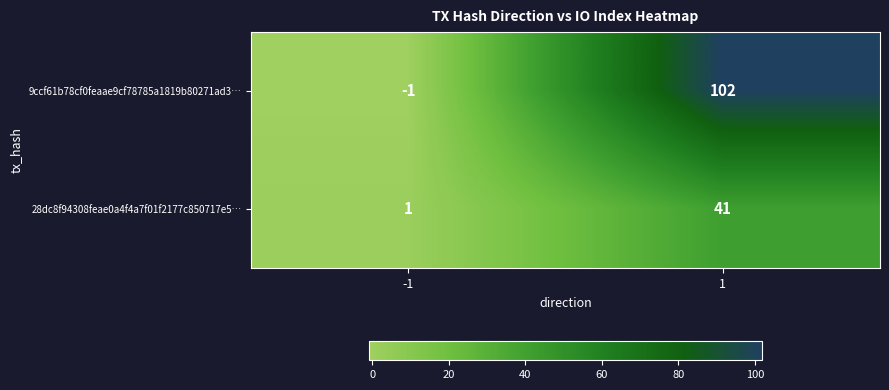

What value does the 28dc8f94308feae0a4f4a7f01f2177c850717e5… series have at 1, to the nearest 5?

40